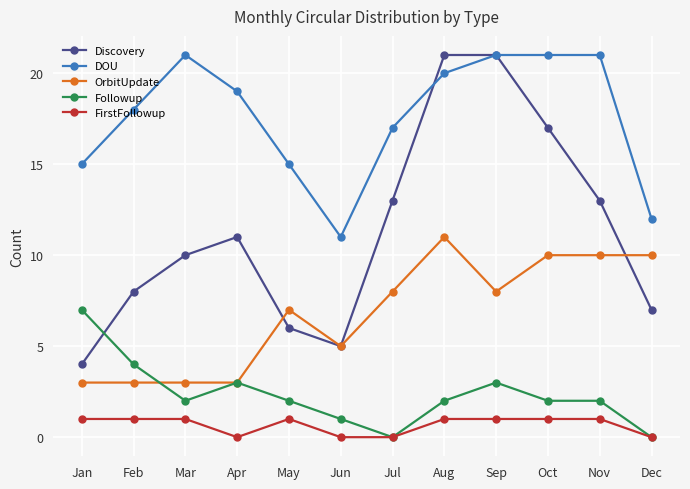

How many distinct data groups are displayed?

5